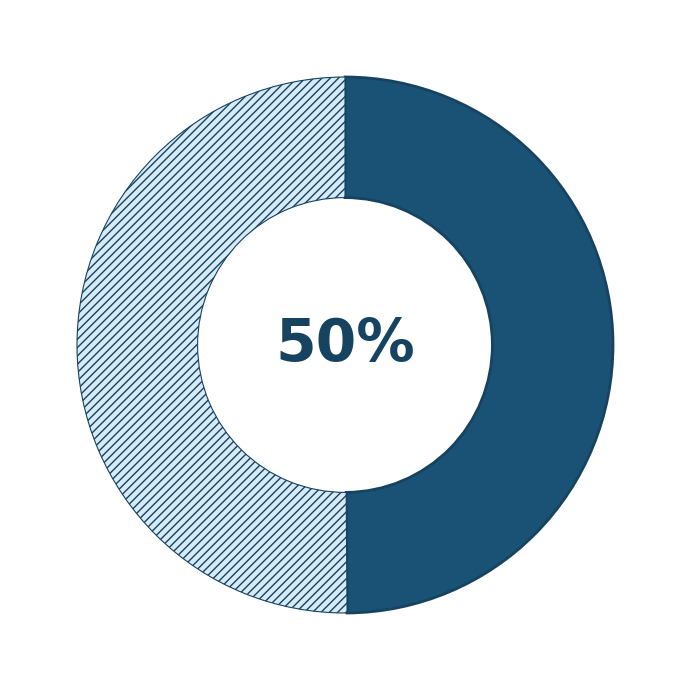

To the nearest percent, what is the average slice percentage?

50%